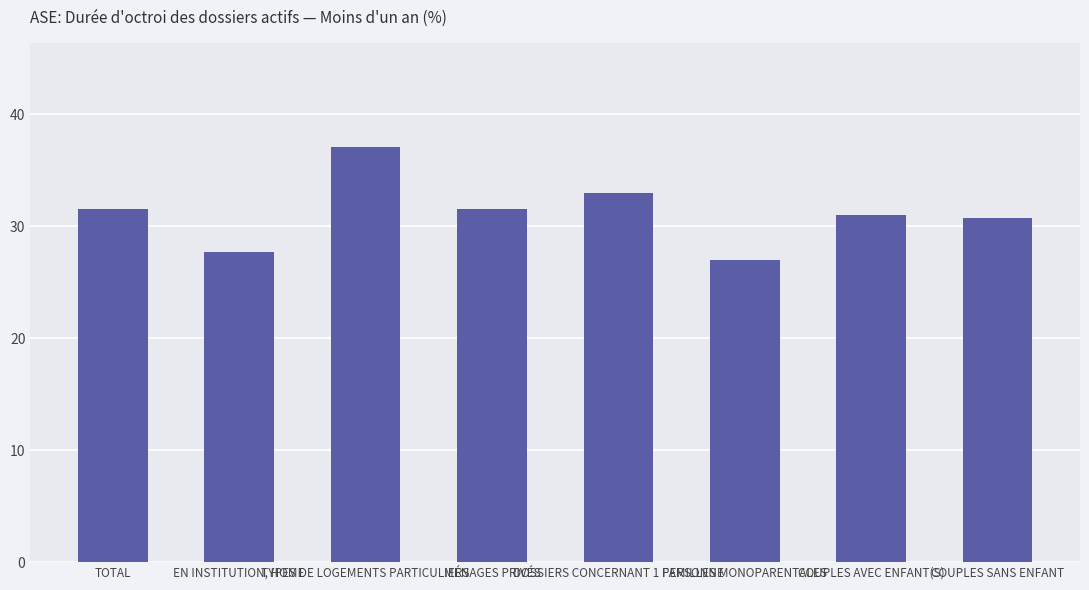

What is the approximate value at MÉNAGES PRIVÉS?

31.5